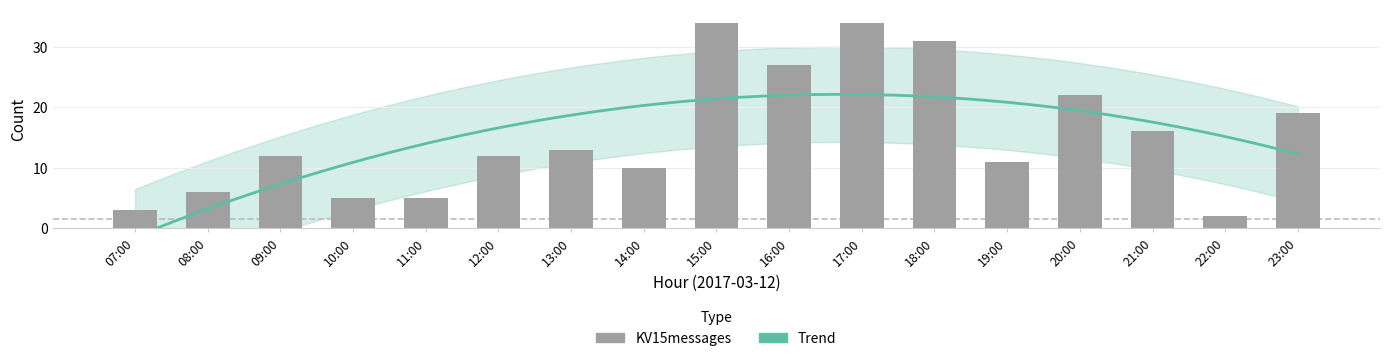

Count the number of categories in the chart.

17